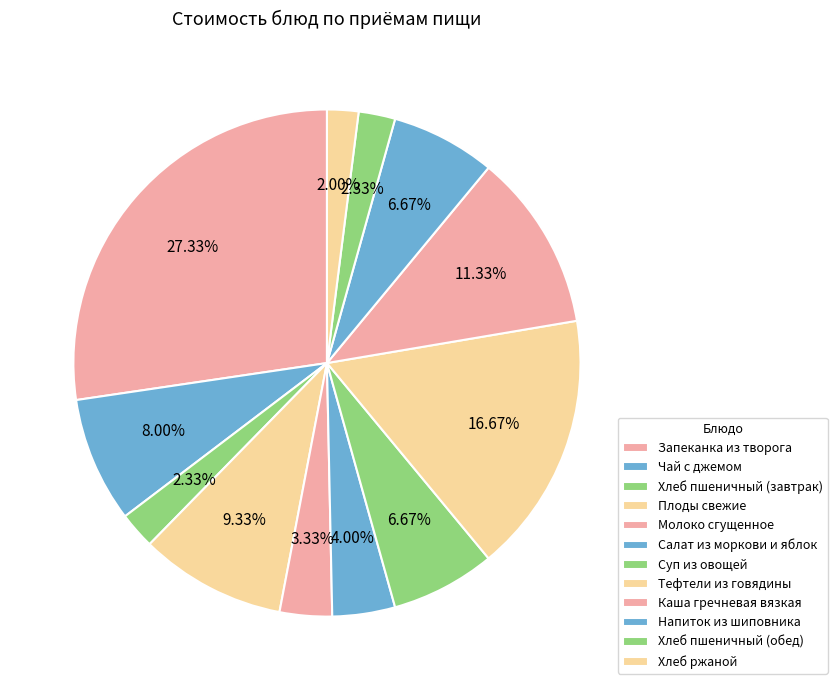

To the nearest percent, what portion does Хлеб ржаной represent?

2%